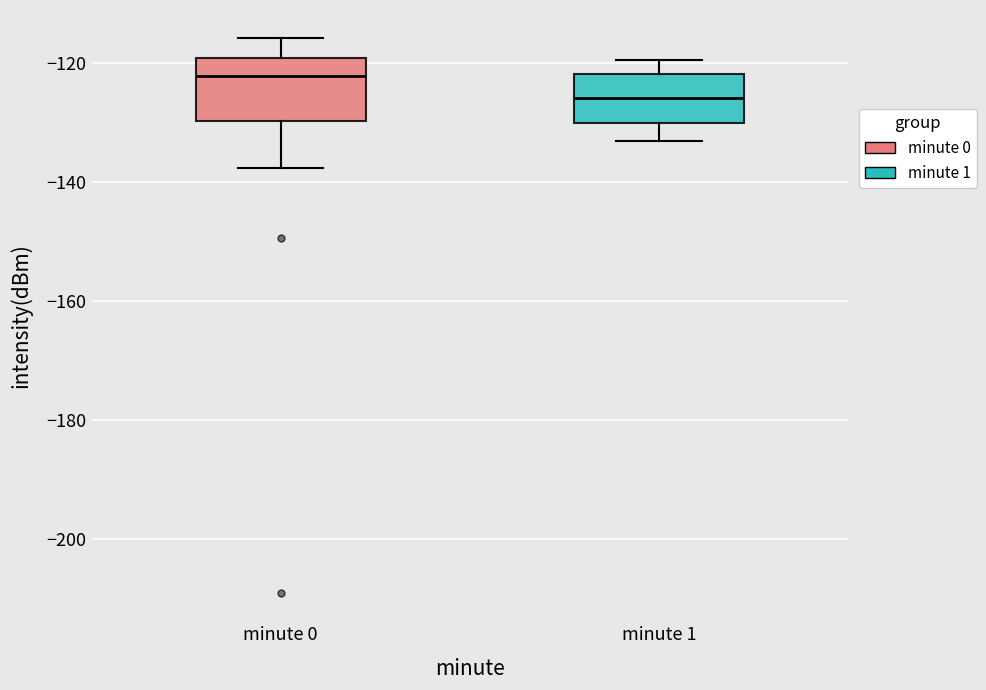

Reading left to right, read every box against the y-axis: the position of its median line, the range the box covers, and the ends of its whiskers. The values are not printed on the chart, so give them approximately, as read against the axis.

minute 0: median -122, box -130 to -120, whiskers -138 to -116
minute 1: median -126, box -130 to -122, whiskers -132 to -120